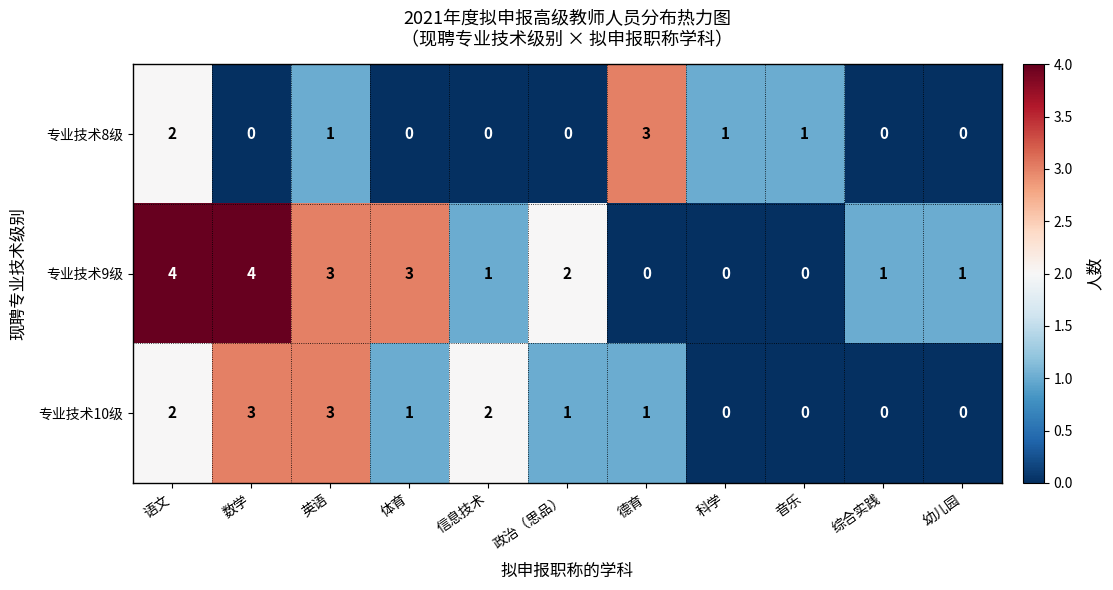

Is it true that 专业技术9级 equals 4 at 语文?

True